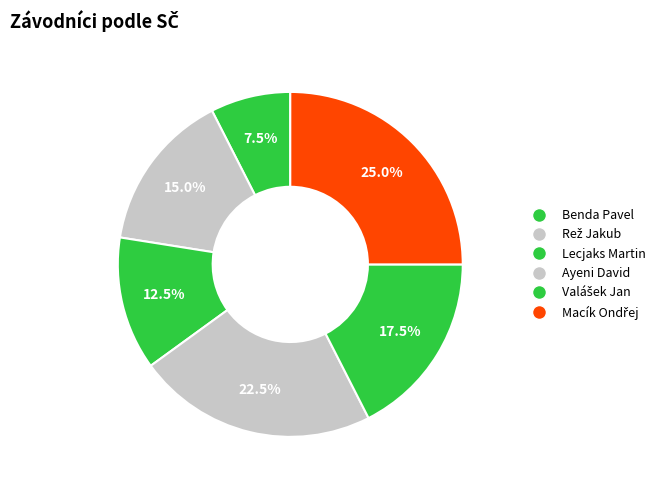

Is Ayeni David the majority of the pie?

No